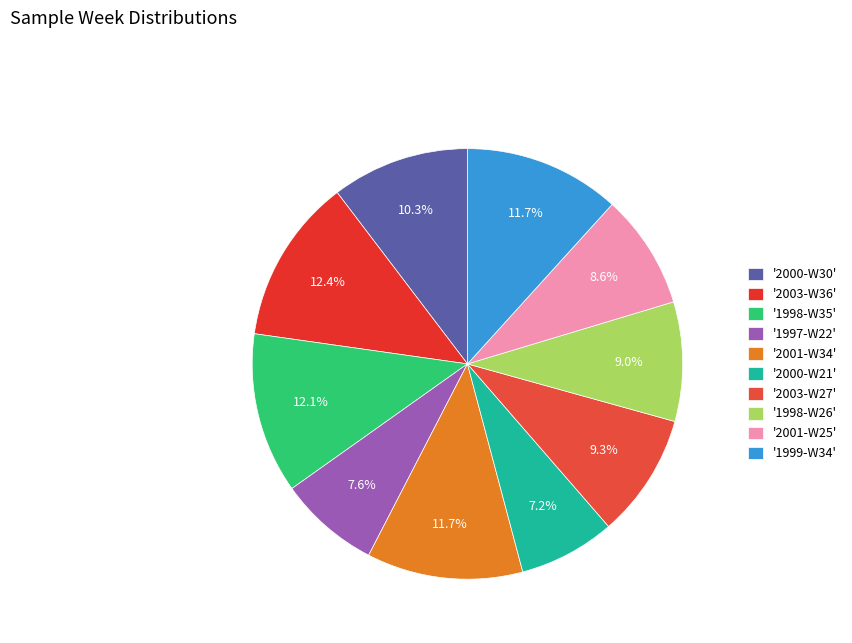

How many slices are in this pie chart?

10